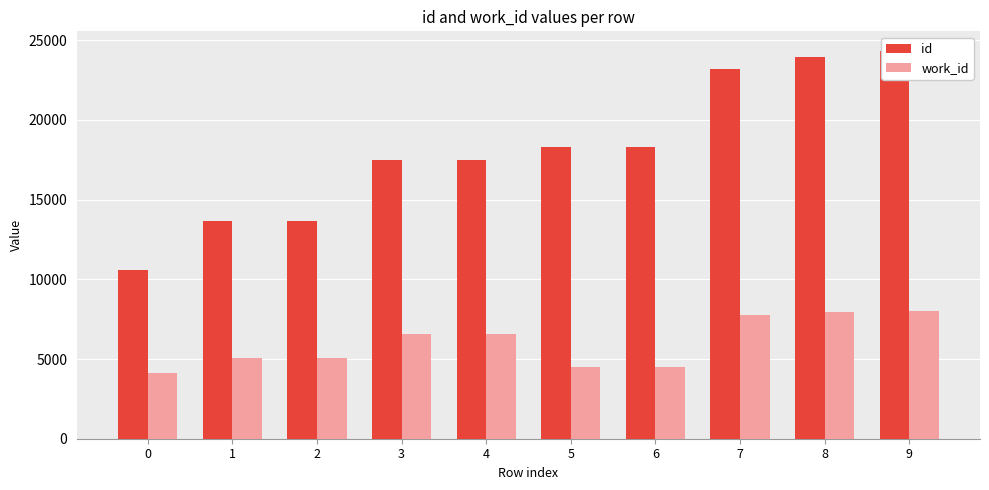

Which series has the largest range (max minus min)?

id